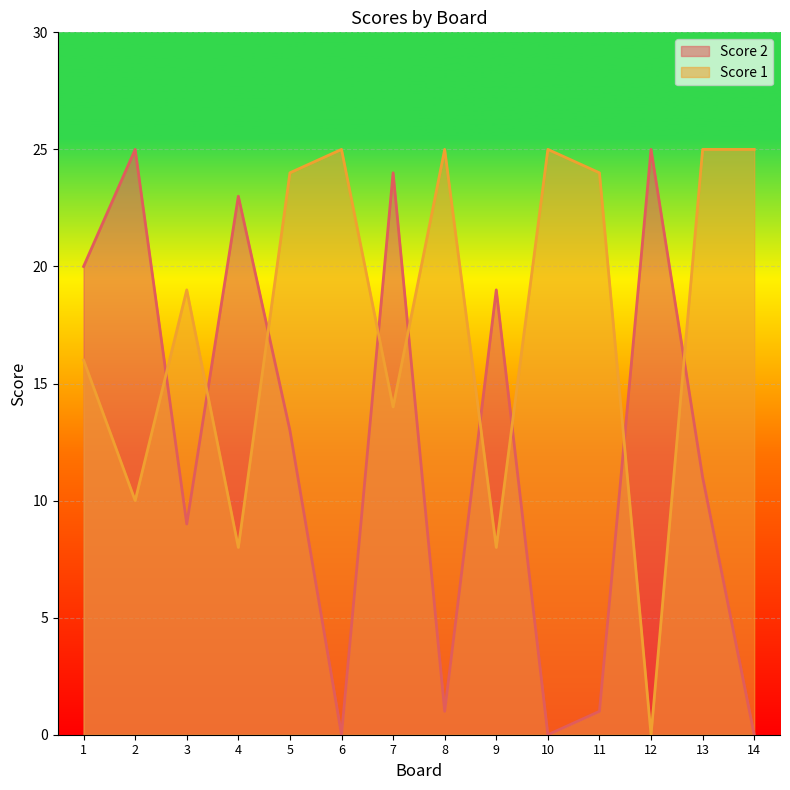

What is the difference between the maximum and minimum values in the Score 2 series?

25